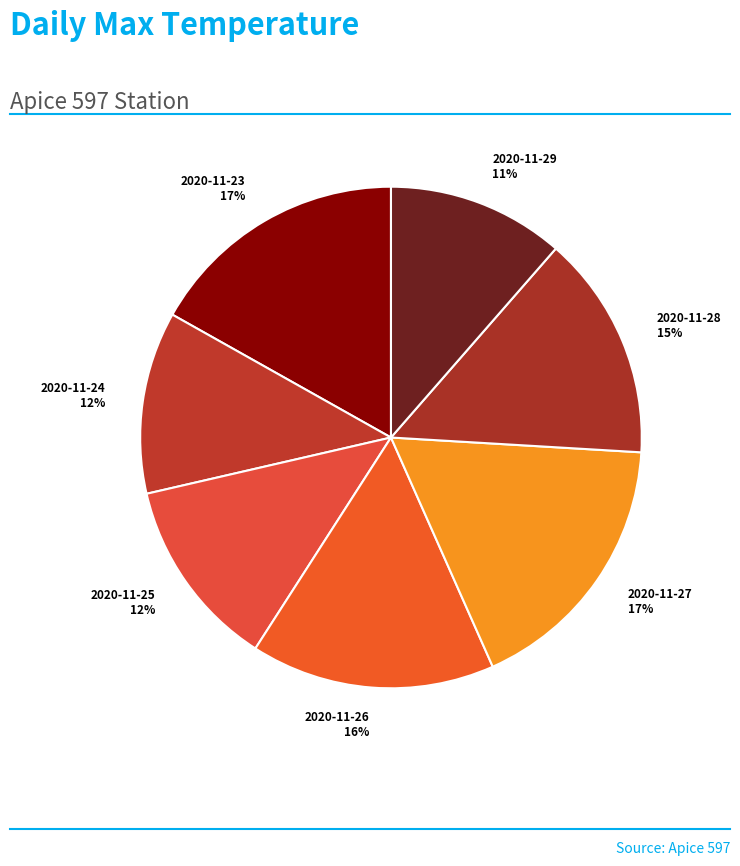

To the nearest percent, what portion does 2020-11-29 represent?

11%